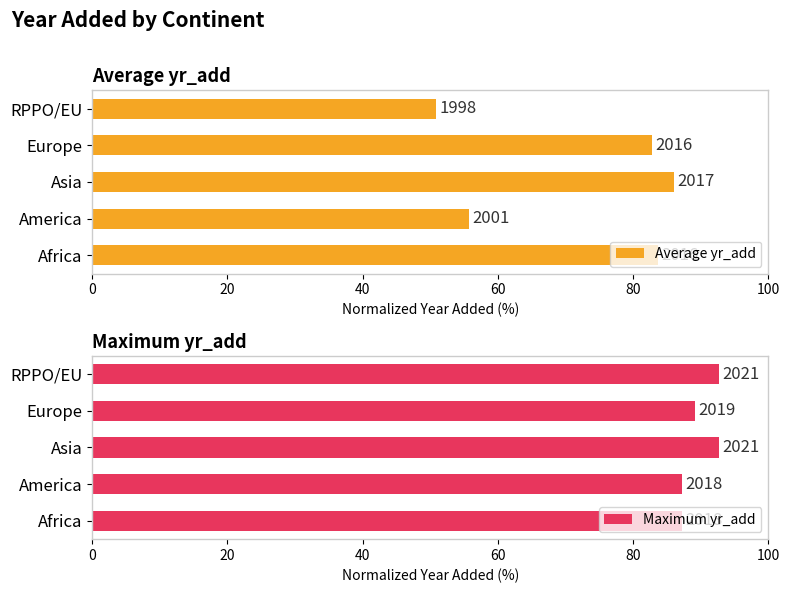

How many values in the Maximum yr_add series exceed 89?

3